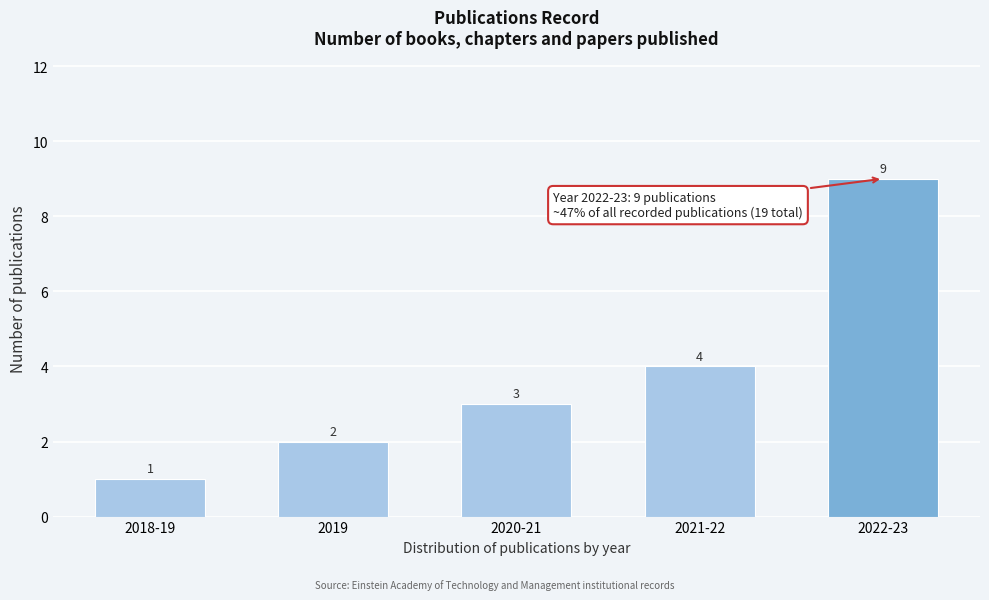

Reading right to left, transcribe all the data shown in this chart.

9	4	3	2	1